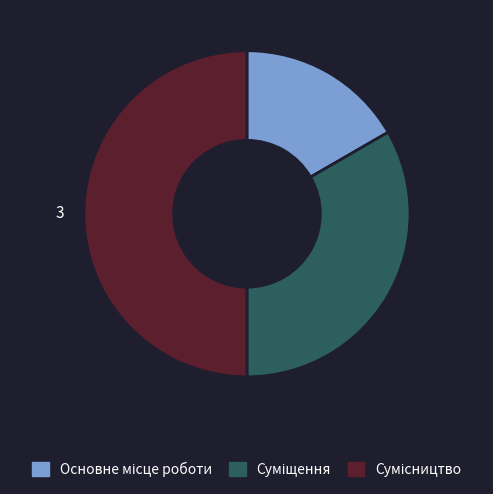

Does Суміщення account for over 50% of the chart?

No